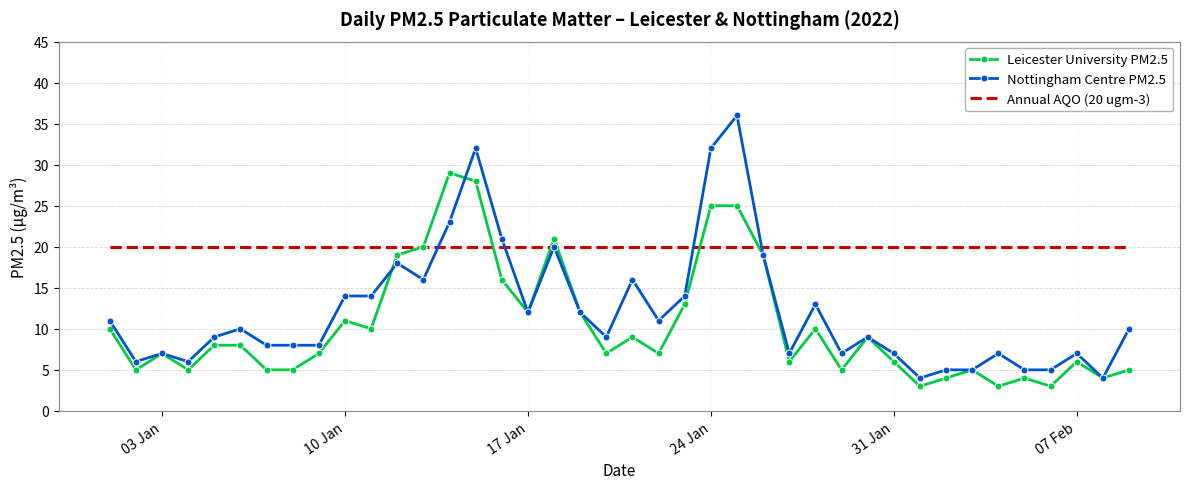

What are all the series names shown in the legend?

Leicester University PM2.5, Nottingham Centre PM2.5, Annual AQO (20 ugm-3)